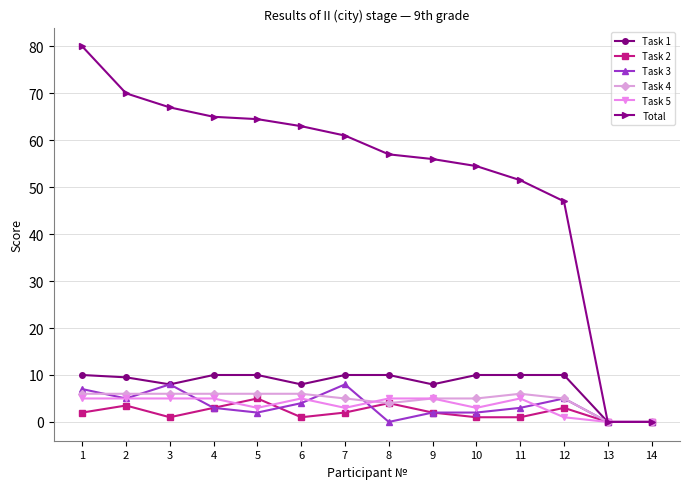

Which series has the widest spread of values?

Total